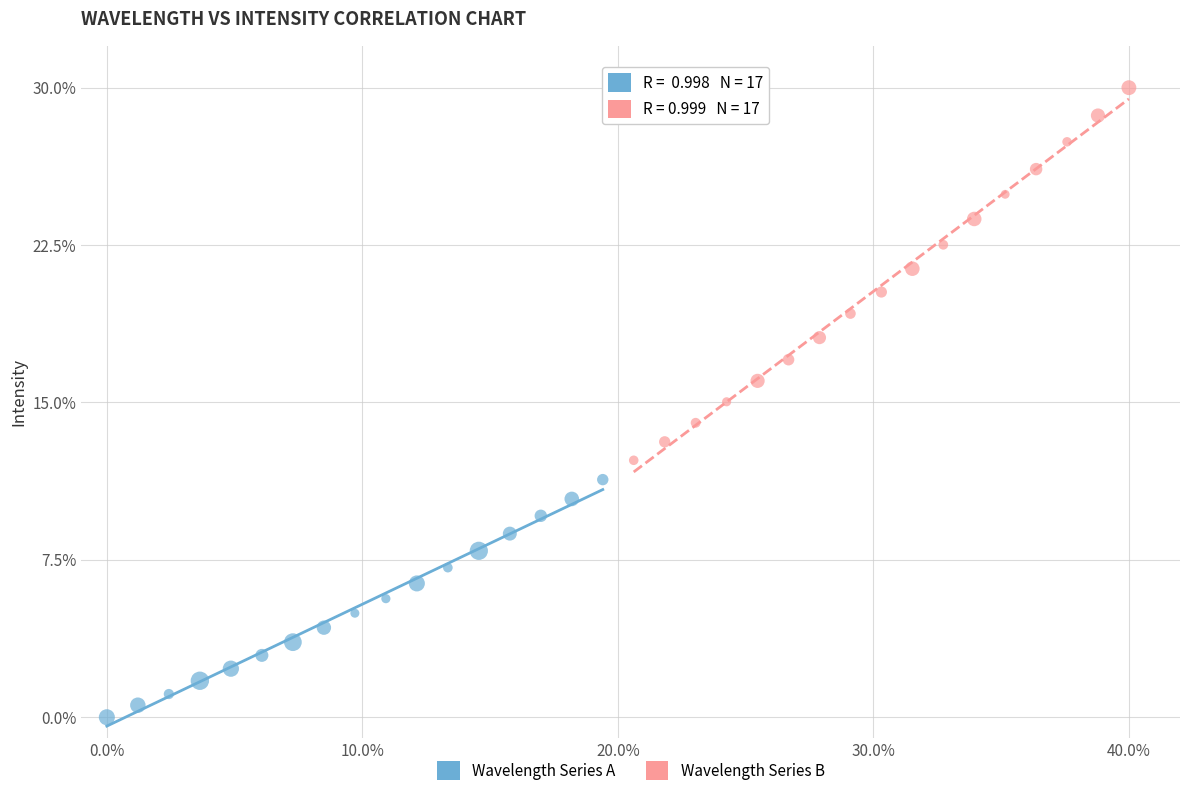

Which series reaches the minimum Y coordinate?

Wavelength Series A